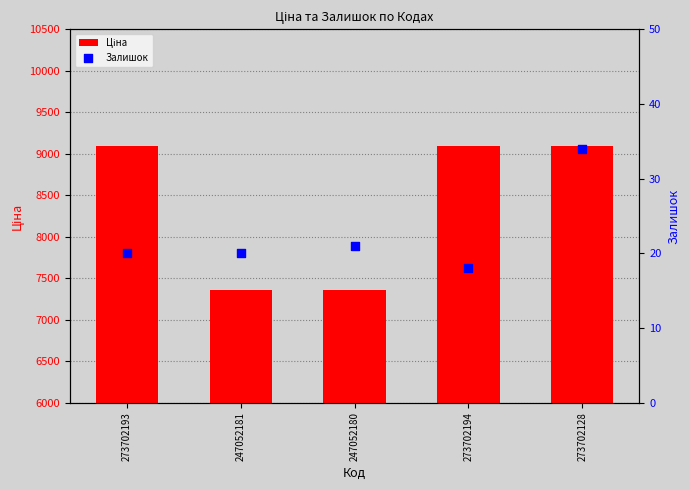

At which category is the sum across all series the highest?

273702128